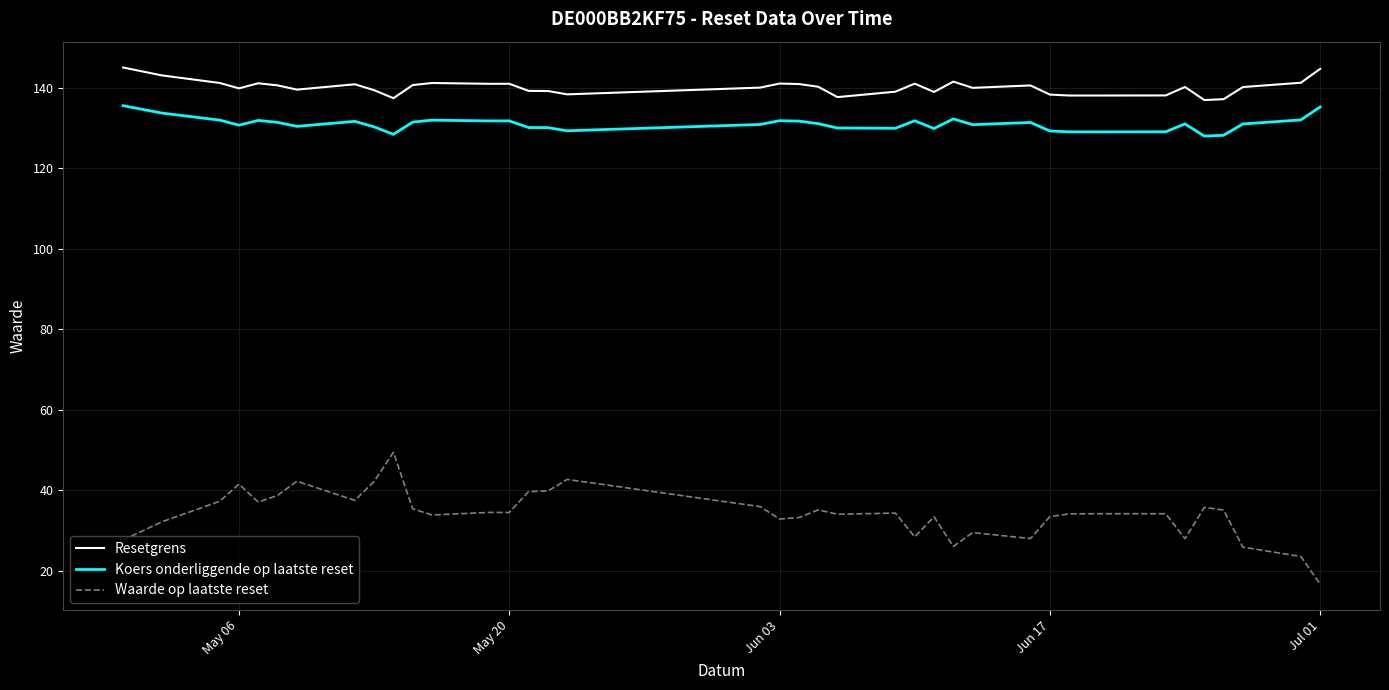

List the series in order of their peak value, highest first.

Resetgrens, Koers onderliggende op laatste reset, Waarde op laatste reset